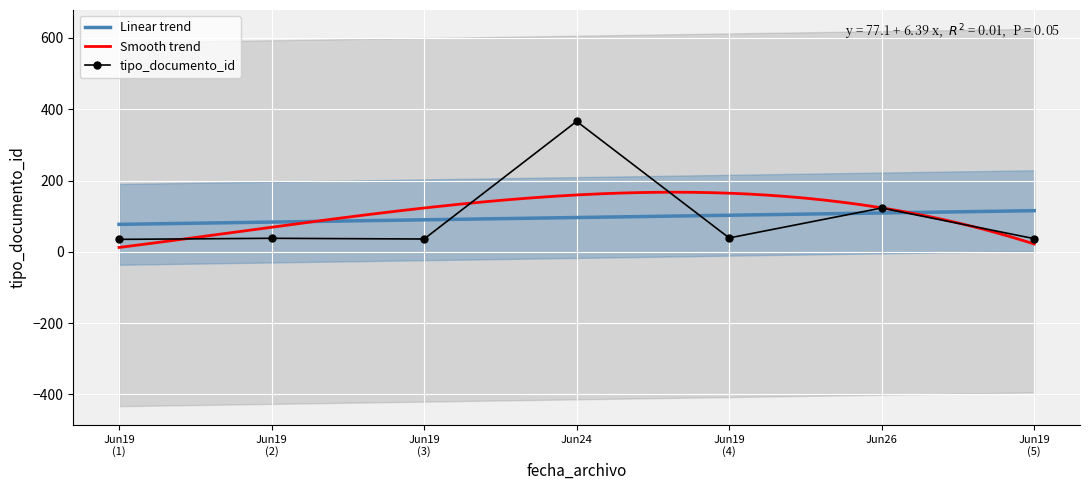

Where is tipo_documento_id nearest to the value 200?

Jun26